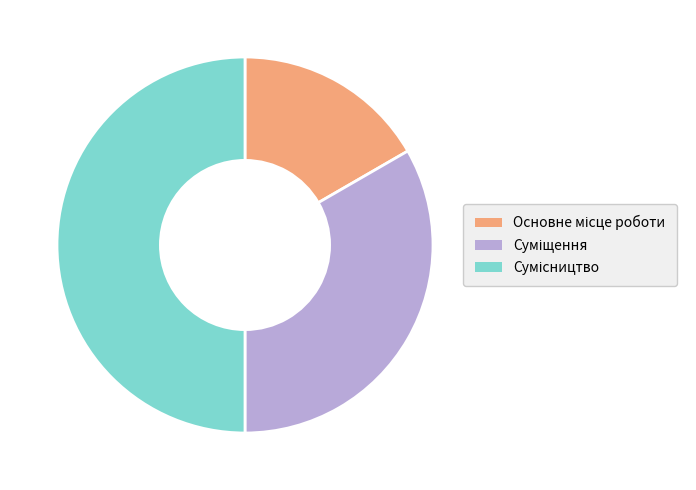

How many segments does this pie chart have?

3